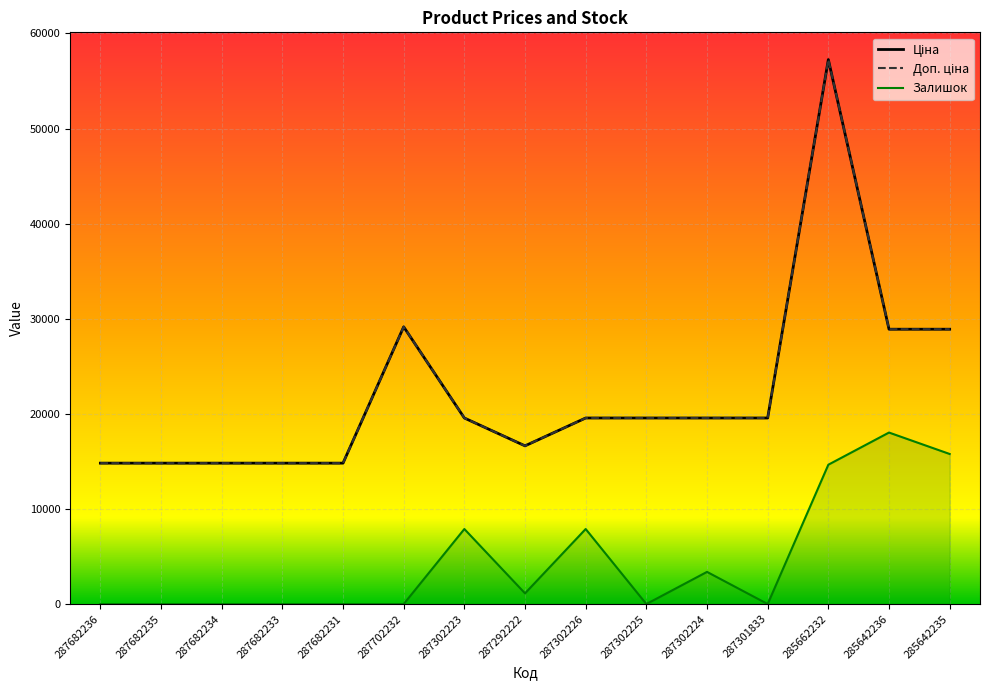

Reading left to right, what are all the values shown in this chart?

Ціна: 14817.6	14817.6	14817.6	14817.6	14817.6	29152.3	19564.9	16636.8	19564.9	19564.9	19564.9	19564.9	57258.0	28901.7	28901.7
Доп. ціна: 14817.6	14817.6	14817.6	14817.6	14817.6	29152.3	19564.9	16636.8	19564.9	19564.9	19564.9	19564.9	57258.0	28901.7	28901.7
Залишок: 0.0	0.0	0.0	0.0	0.0	0.0	7890.4	1127.2	7890.4	0.0	3381.6	0.0	14653.6	18035.1	15780.8